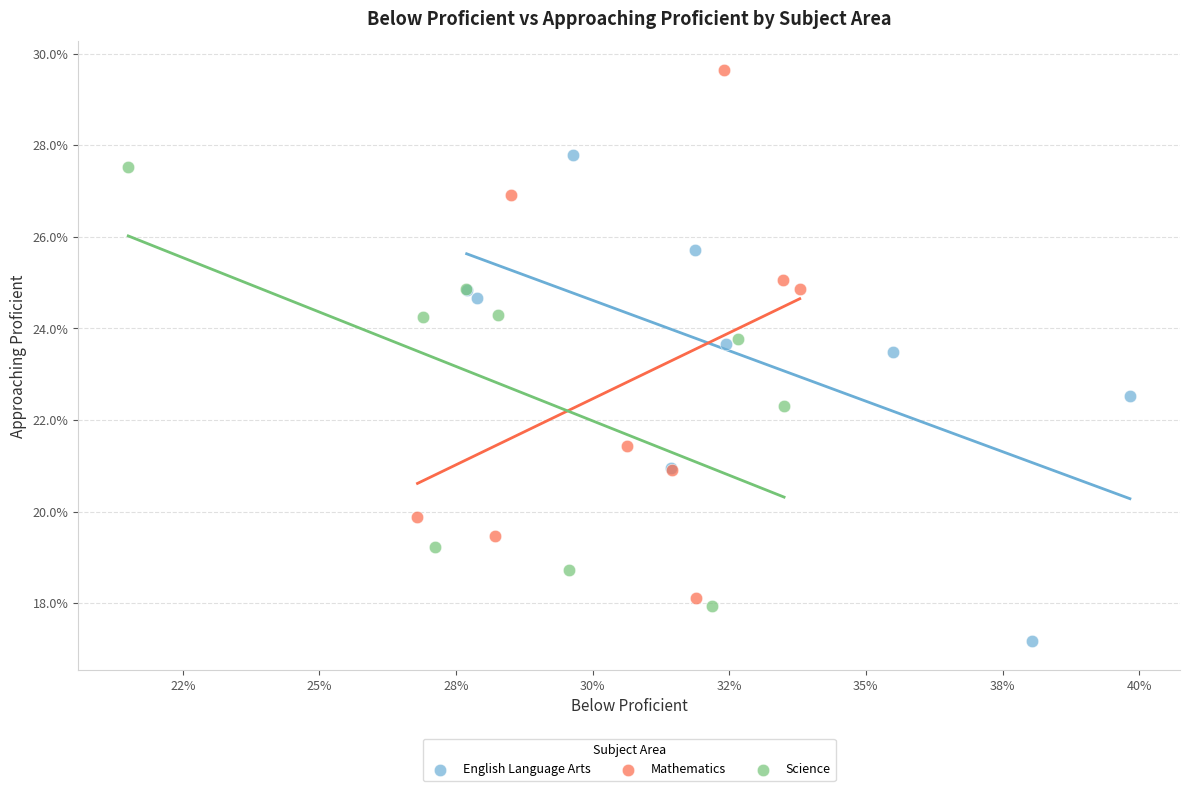

Which series contains the lowest Y value?

English Language Arts